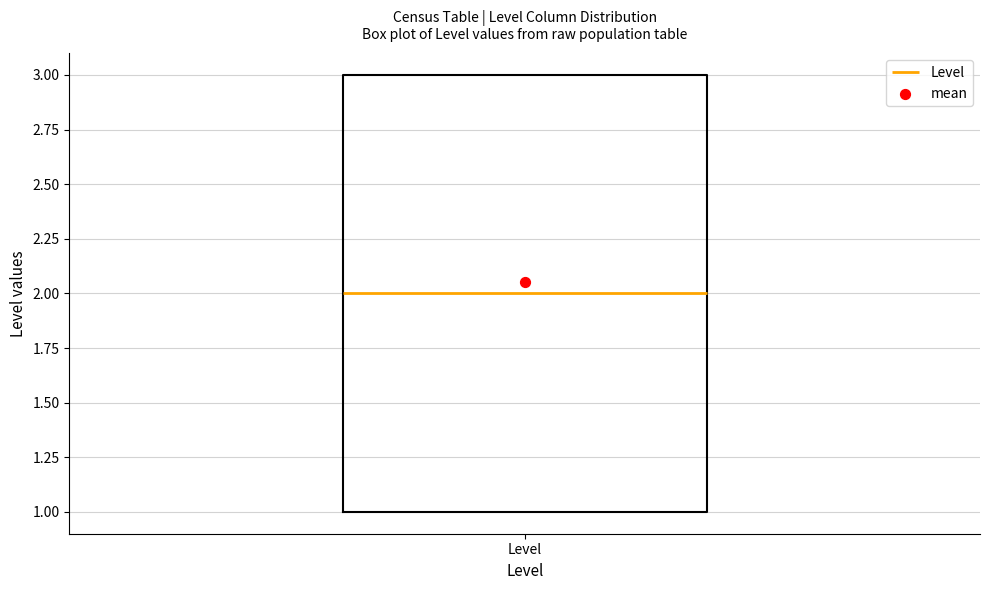

Transcribe this box plot: give where the median line is, the range the box spans, and where the two whiskers end, as read against the y-axis. The values are not printed on the chart, so give them approximately, as read against the axis.

median 2, box 1 to 3, whiskers 1 to 3